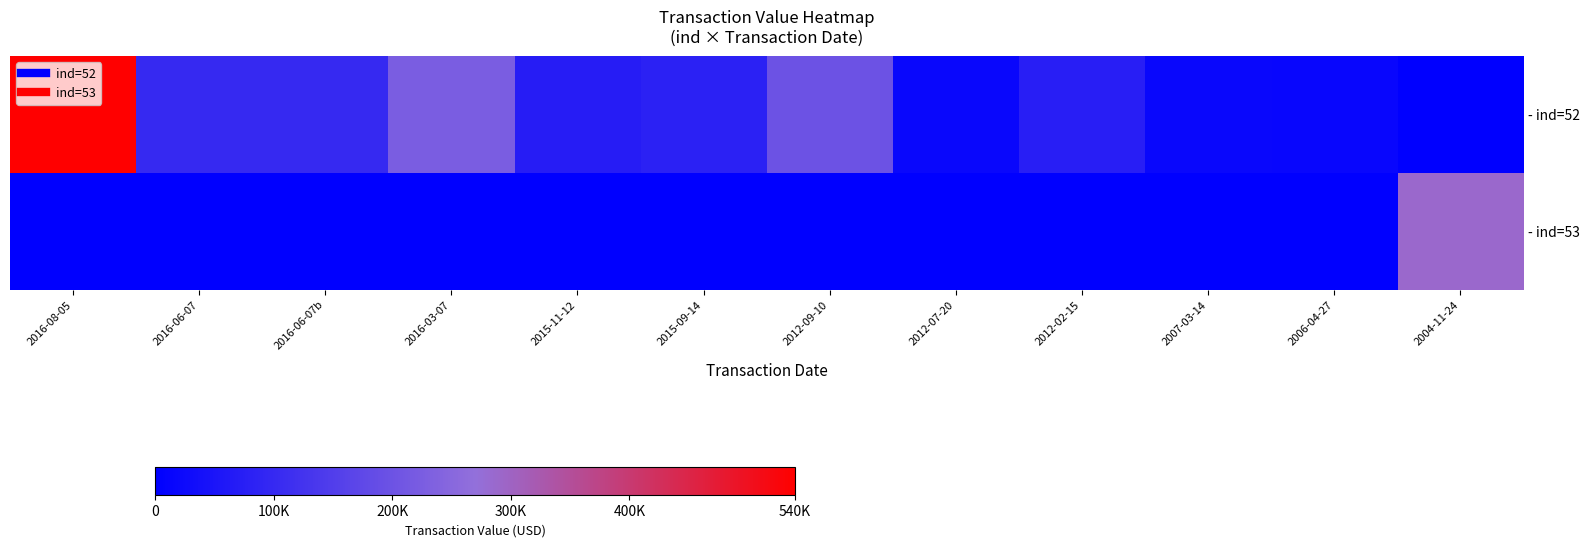

Reading right to left, extract all data points from this chart.

- ind=52: 2004-11-24=0	2006-04-27=14955	2007-03-14=18048	2012-02-15=75013	2012-07-20=18245	2012-09-10=198490	2015-09-14=81643	2015-11-12=71212	2016-03-07=223755	2016-06-07b=100420	2016-06-07=100420	2016-08-05=539600
- ind=53: 2004-11-24=287632	2006-04-27=0	2007-03-14=0	2012-02-15=0	2012-07-20=0	2012-09-10=0	2015-09-14=0	2015-11-12=0	2016-03-07=0	2016-06-07b=0	2016-06-07=0	2016-08-05=0